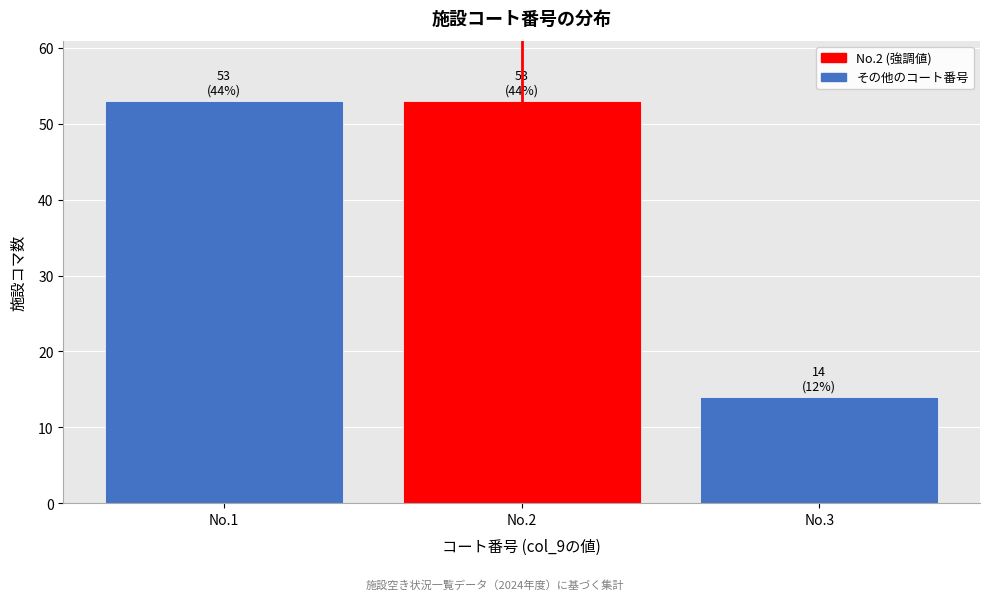

Reading left to right, transcribe all the data shown in this chart.

No.1=53	No.2=53	No.3=14